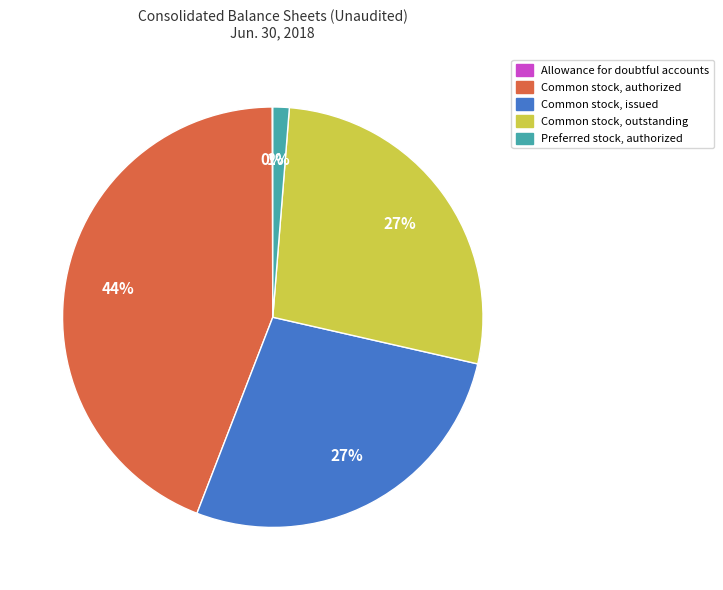

To the nearest percent, what is the combined percentage of Preferred stock, authorized and Common stock, authorized?

45%